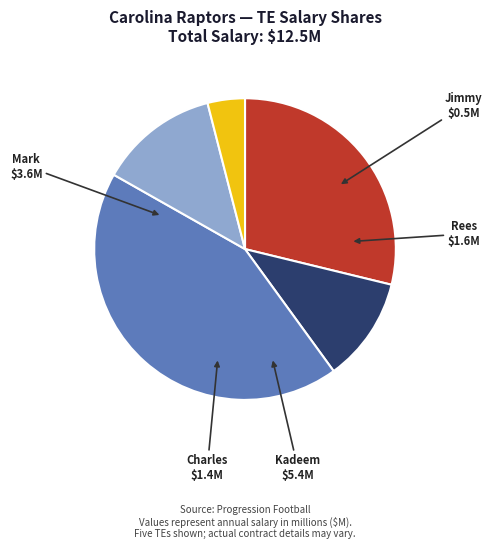

True or false: Charles accounts for 23% of the total.

False